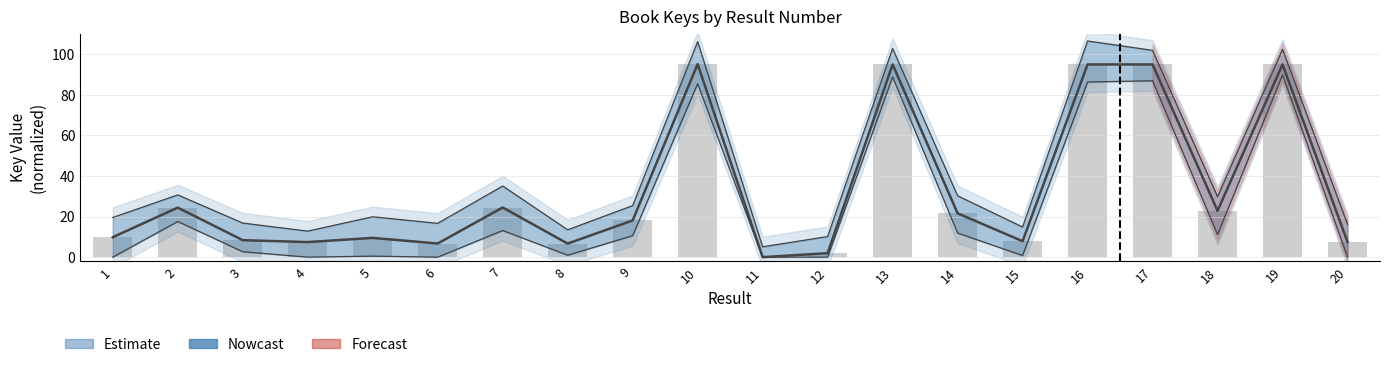

At which label is the value closest to 47?

7